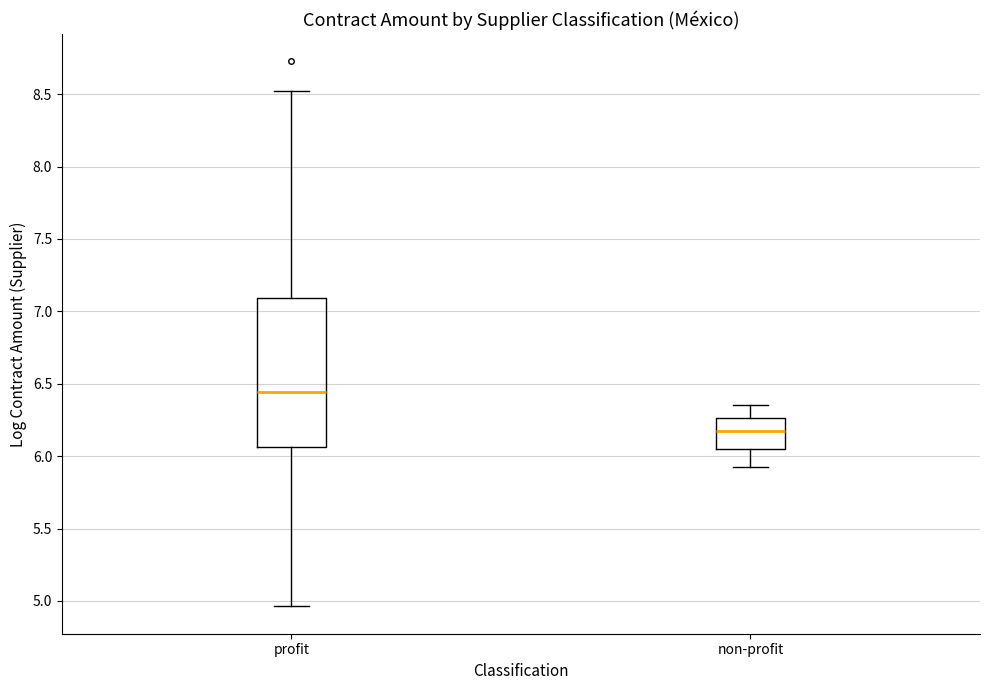

Reading left to right, transcribe this box plot: for each box, give where its median line is, the range the box spans, and where its two whiskers end, as read against the y-axis. The values are not printed on the chart, so give them approximately, as read against the axis.

profit: median 6.45, box 6.05 to 7.10, whiskers 4.95 to 8.50
non-profit: median 6.15, box 6.05 to 6.25, whiskers 5.90 to 6.35